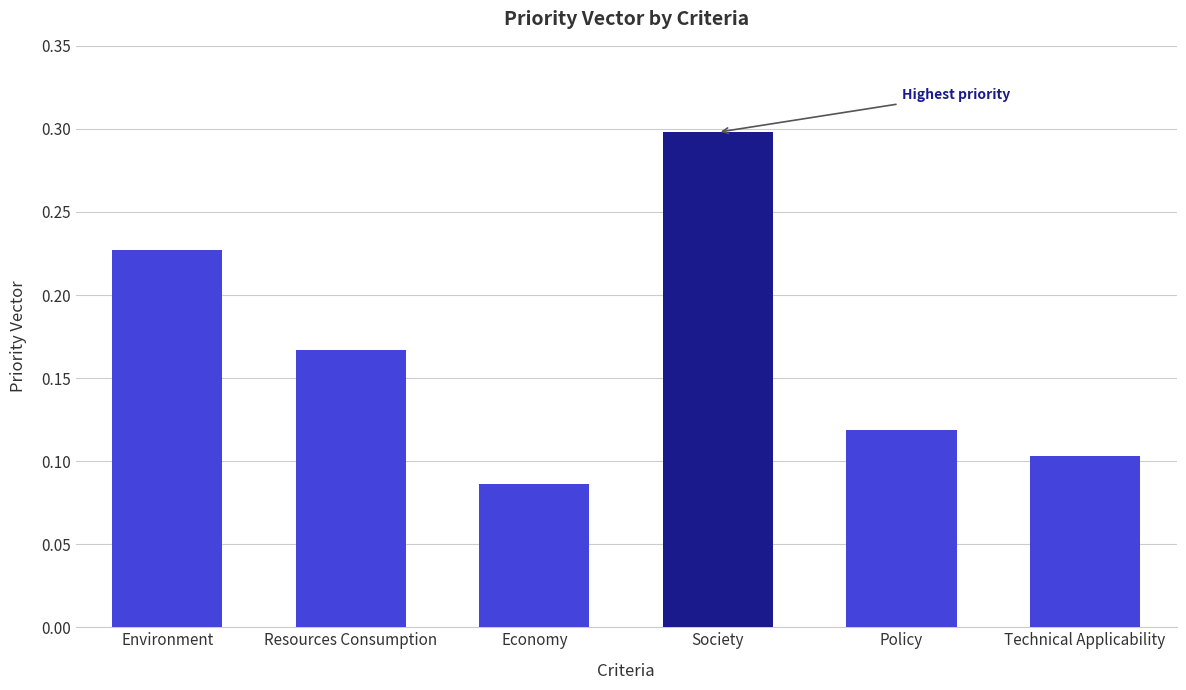

At which category does the chart reach its minimum across all series?

Economy